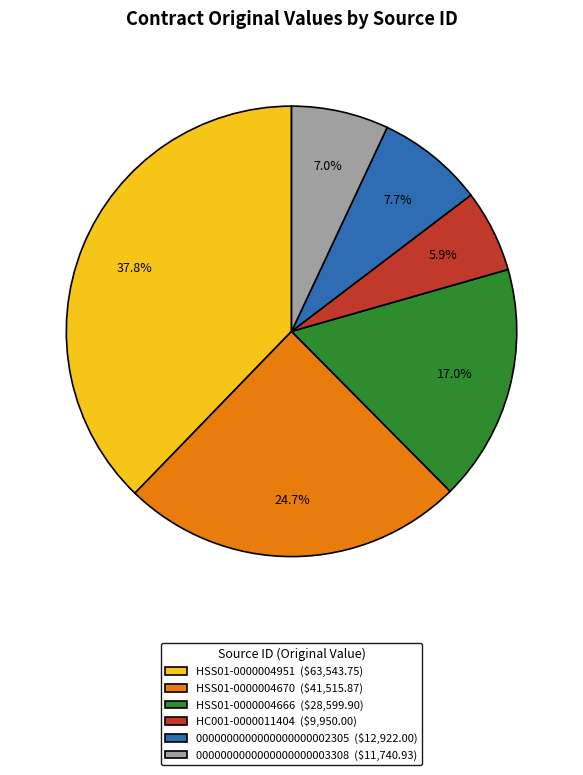

Does HSS01-0000004951 represent more than half of the total?

No